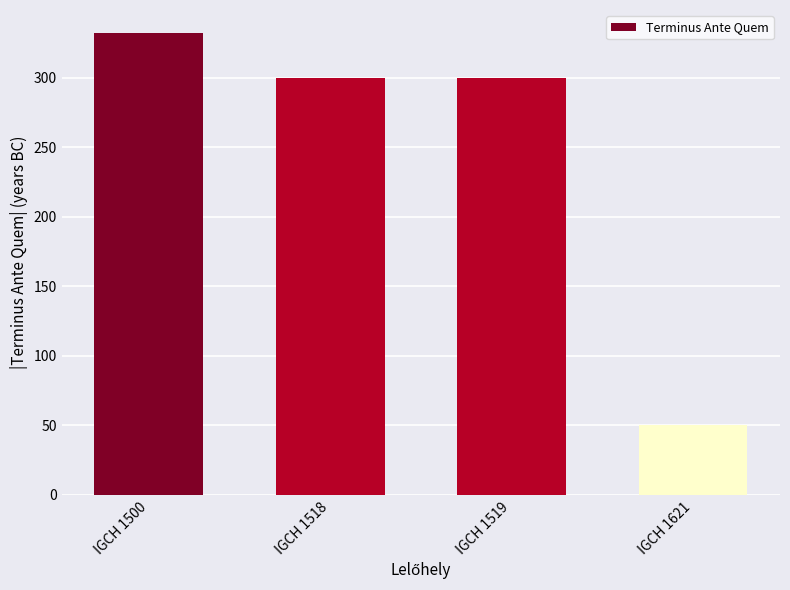

What is the ratio of the value at IGCH 1500 to the value at IGCH 1518?

1.1